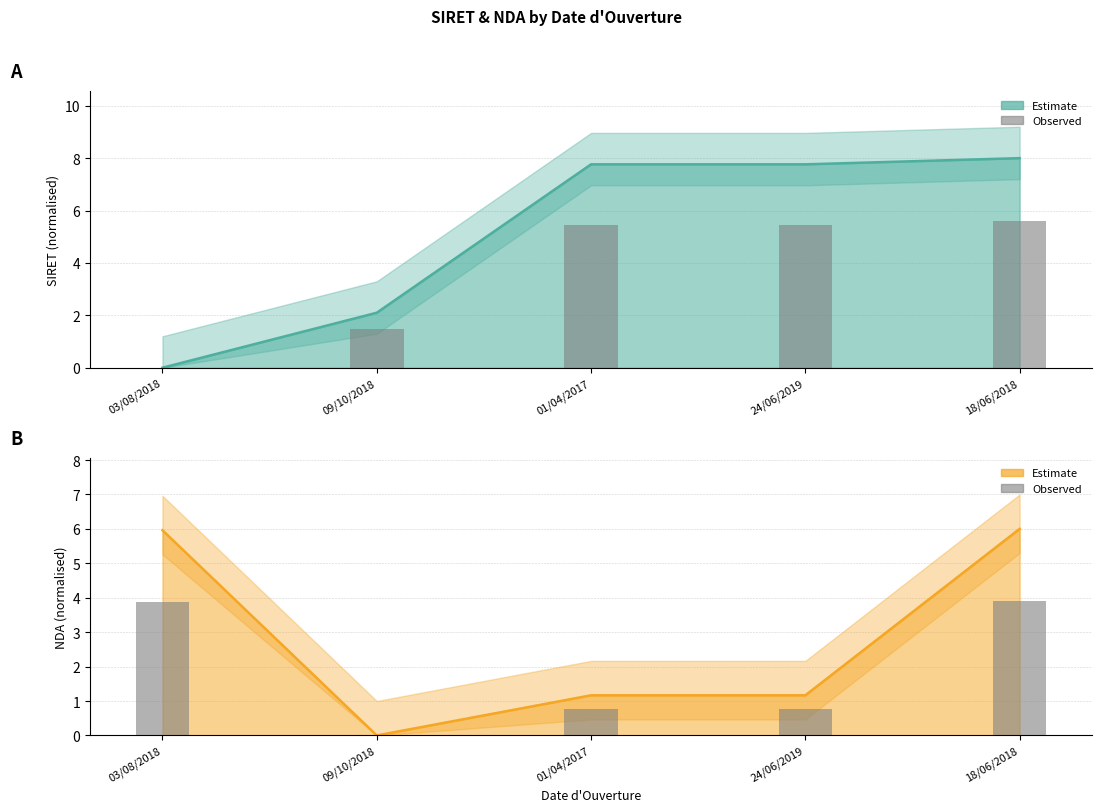

At which label is SIRET closest to 4?

09/10/2018